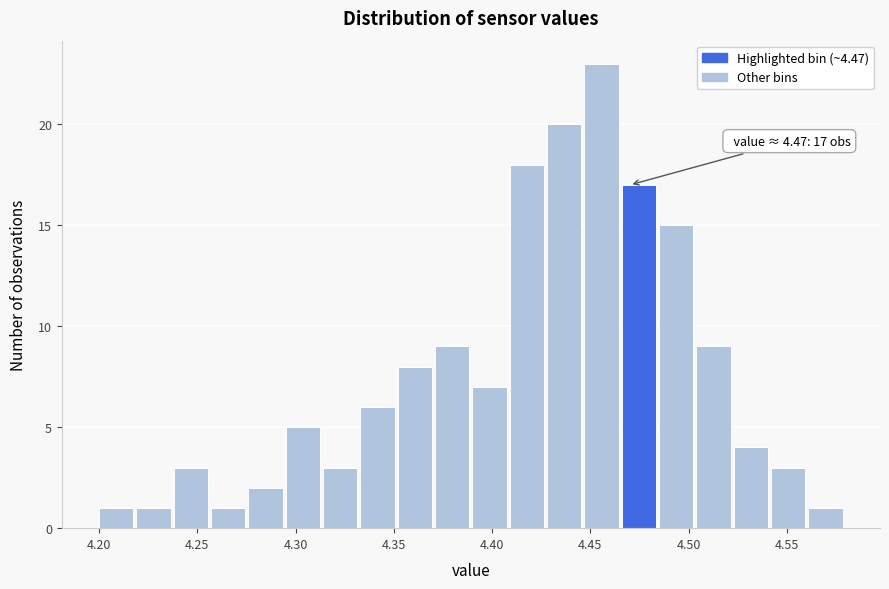

Read against the x-axis, roughly where is the centre of the tallest bar?

4.455